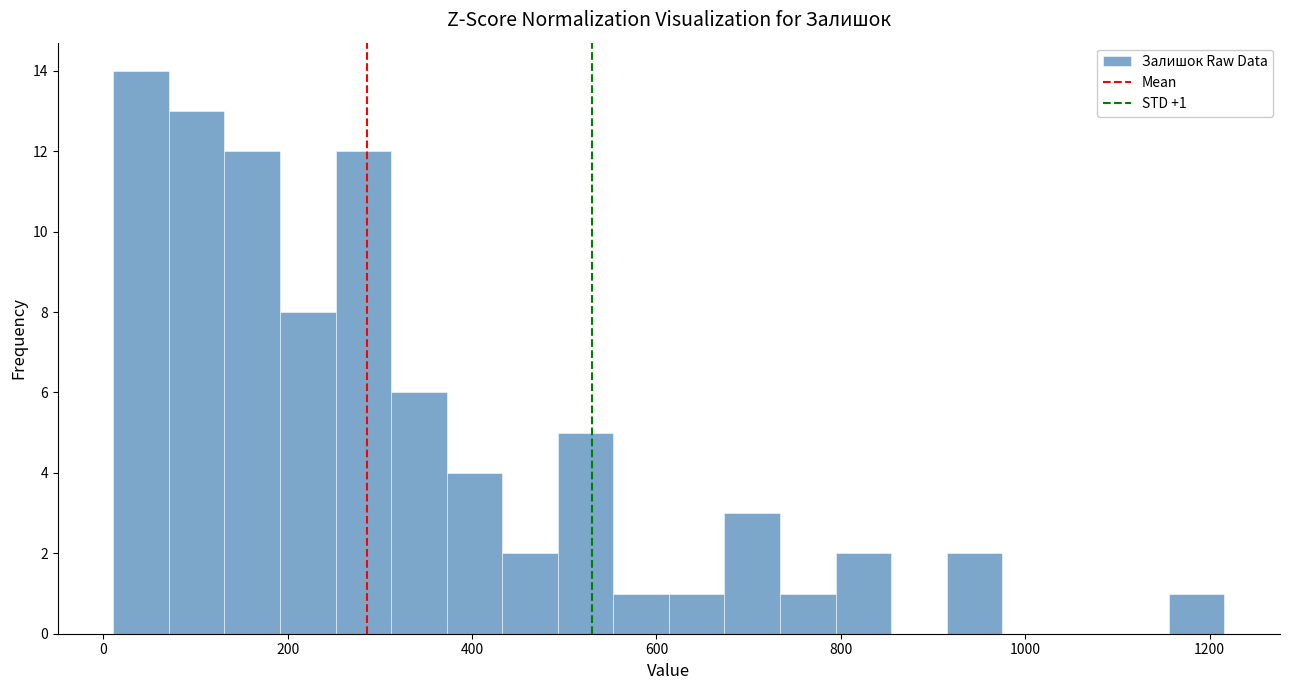

Read against the x-axis, roughly where is the centre of the tallest bar?

40